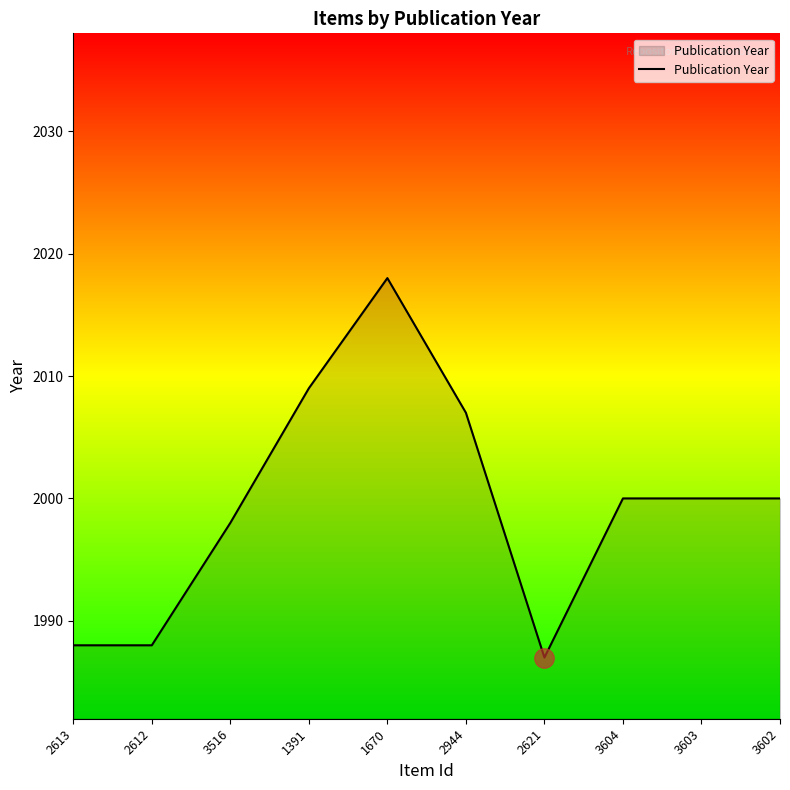

Where does the data first go above 2000?

1391